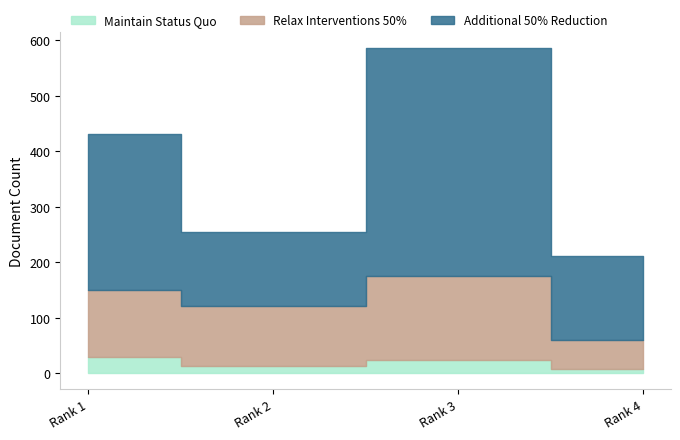

True or false: Relax Interventions 50% and Additional 50% Reduction cross at least once.

False